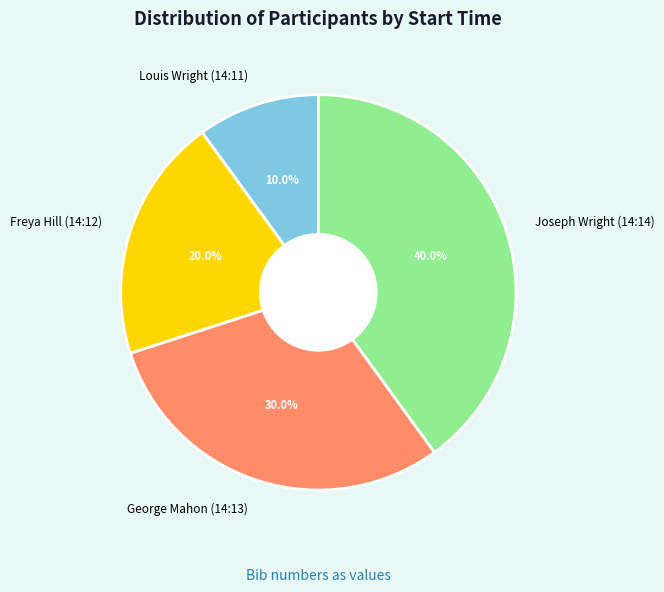

Which has a higher value, Louis Wright (14:11) or Freya Hill (14:12)?

Freya Hill (14:12)